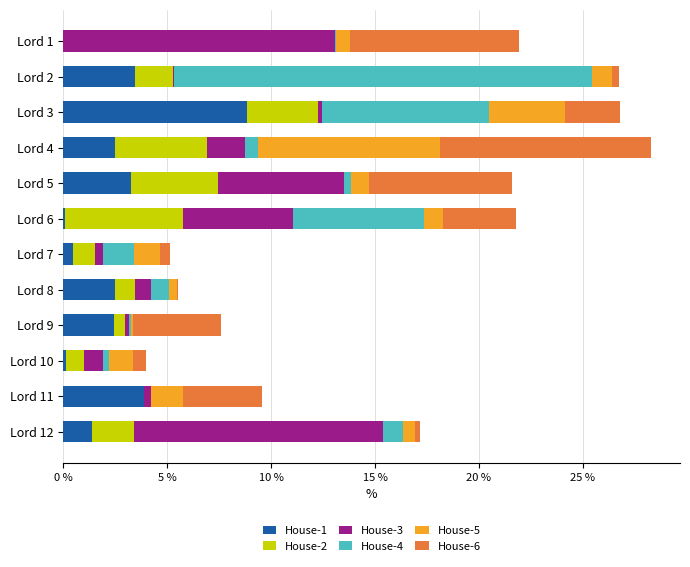

What is the highest value of the House-1 series?

8.9